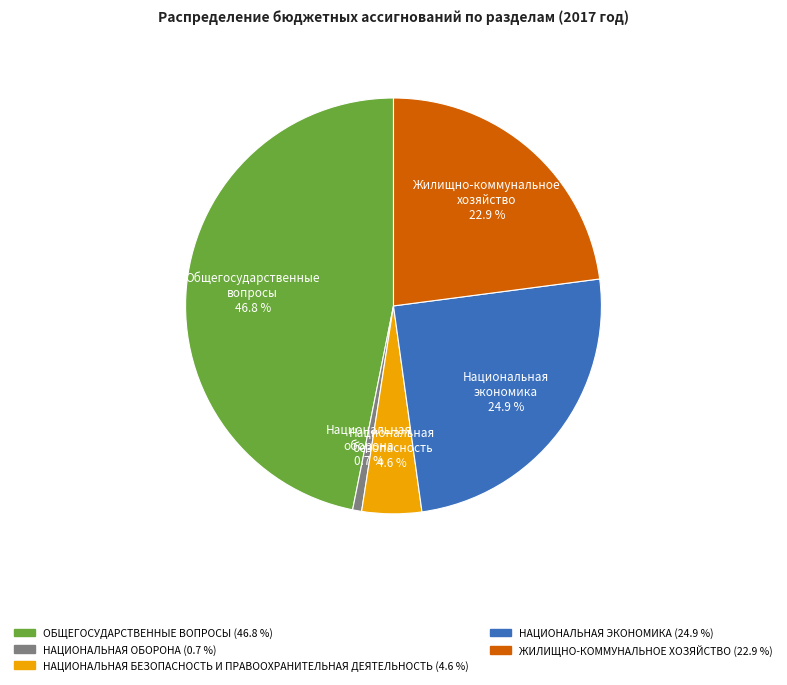

What percentage is the ОБЩЕГОСУДАРСТВЕННЫЕ ВОПРОСЫ slice, to the nearest percent?

47%